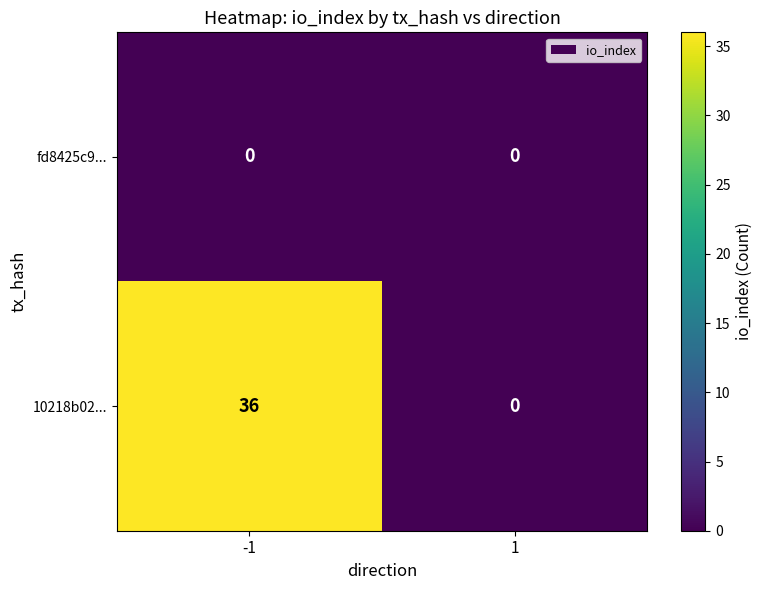

Which series has the largest total across all categories?

10218b02...